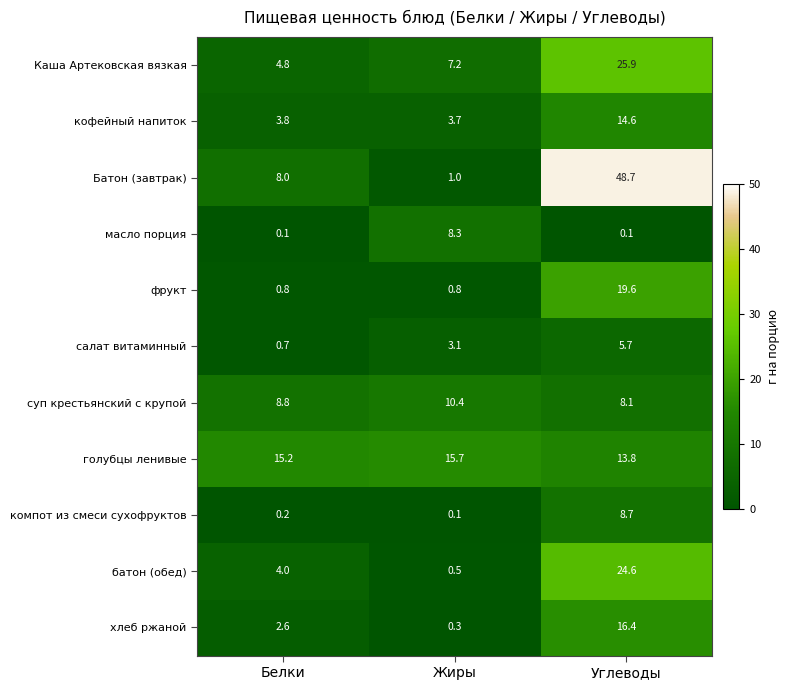

What is the smallest value displayed?

0.1